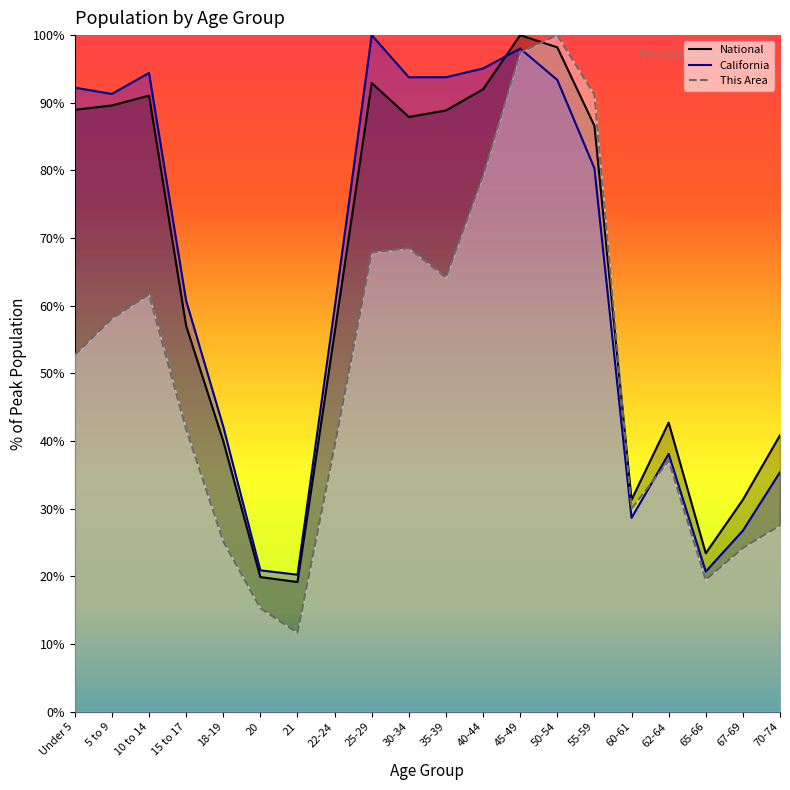

How many data points in This Area are above 52?

10